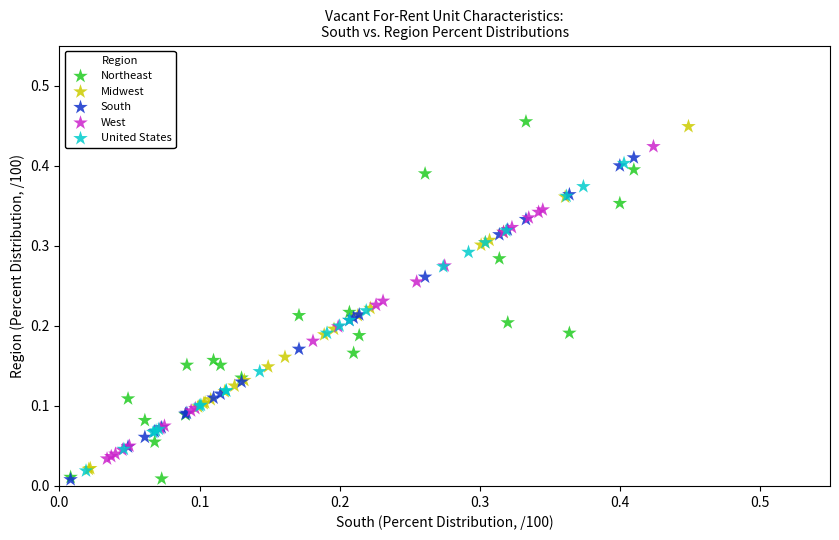

What are all the series names shown in the legend?

Northeast, Midwest, South, West, United States